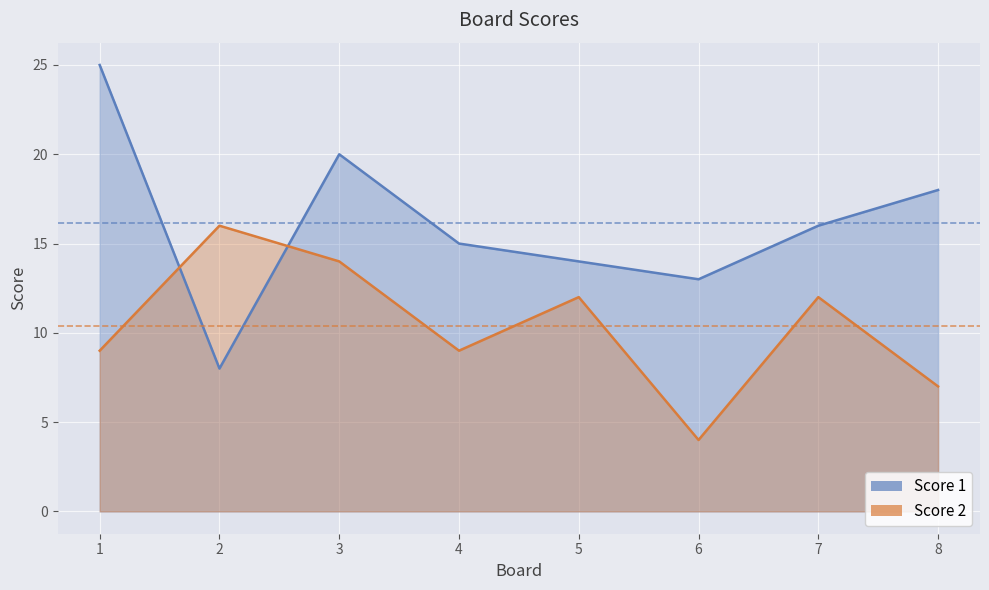

Which series has the largest range (max minus min)?

Score 1